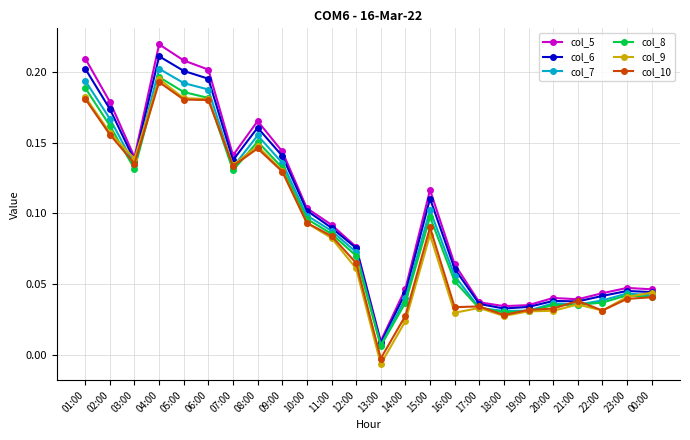

At how many categories does at least one series exceed 0?

24